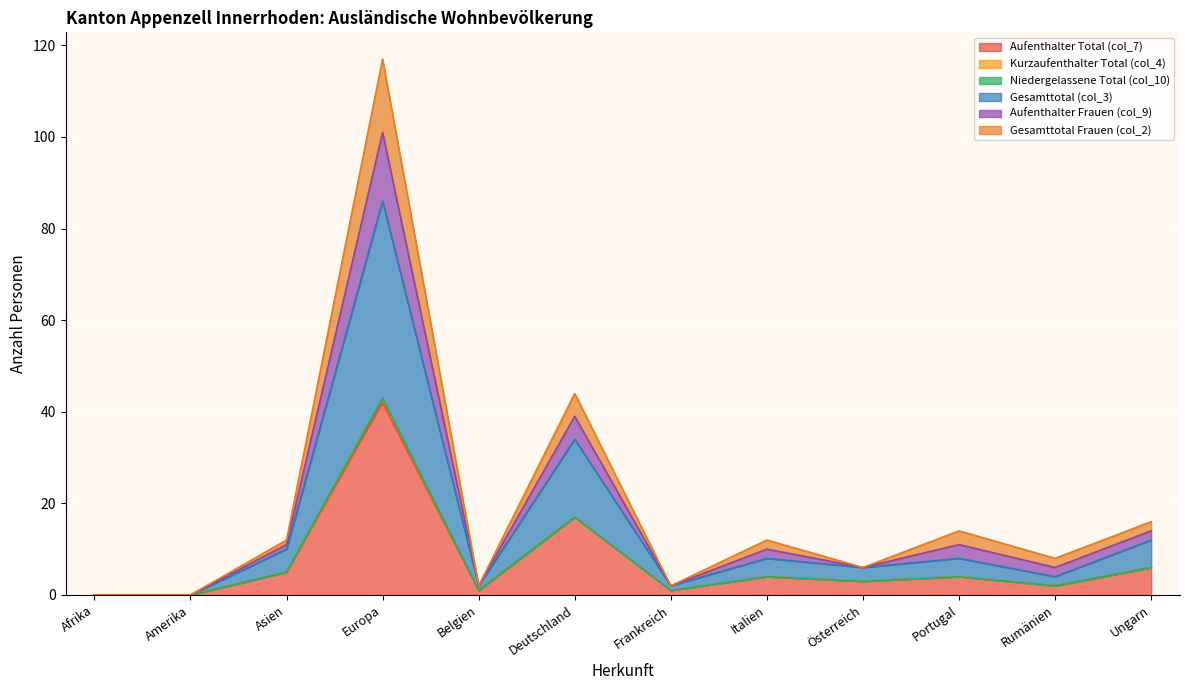

True or false: Aufenthalter Total (col_7) has a value of 16 at Afrika.

False